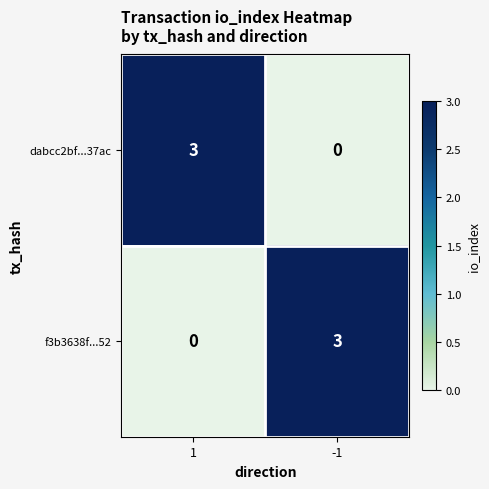

What is the difference between the highest and lowest values at 1?

3